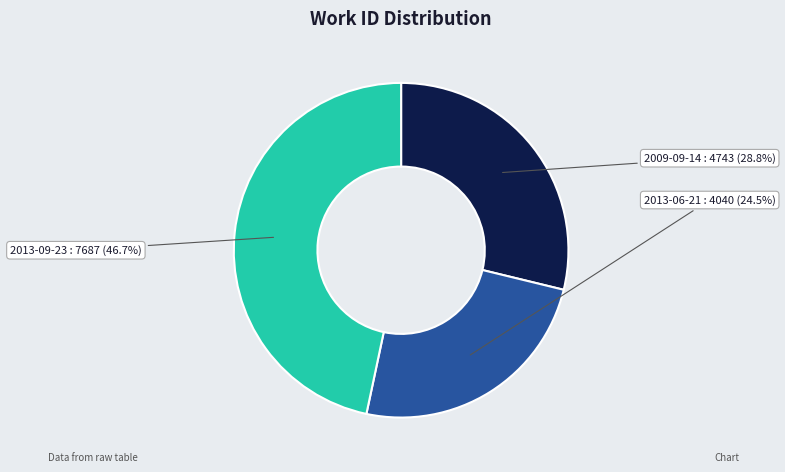

Rank the categories by value from lowest to highest.

2013-06-21, 2009-09-14, 2013-09-23